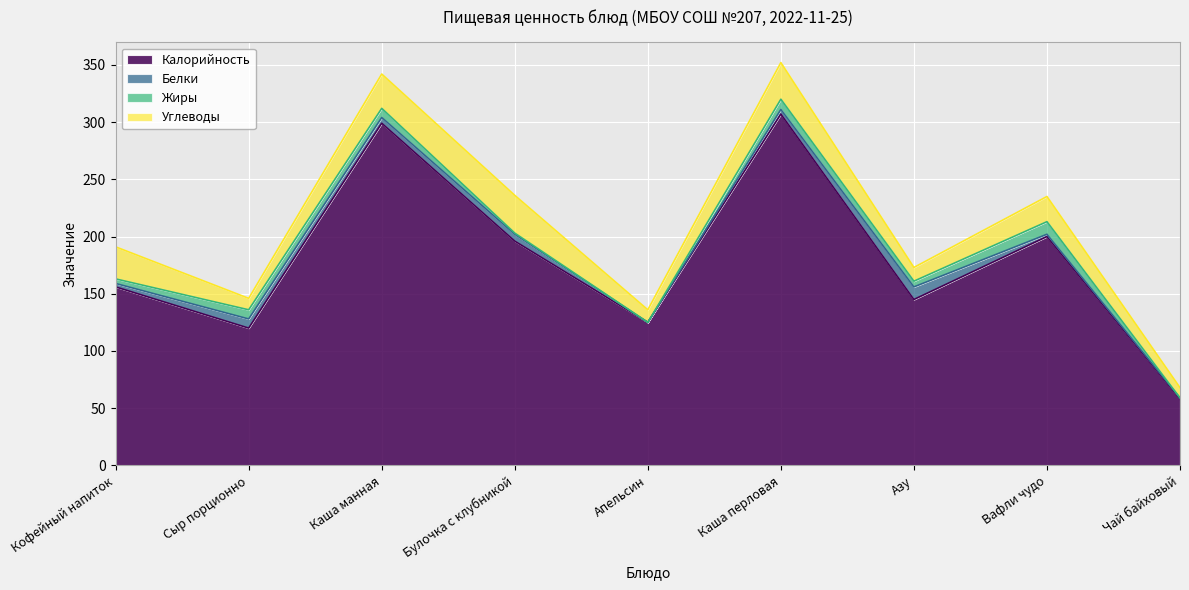

True or false: Жиры has a value of 5 at Азу.

True